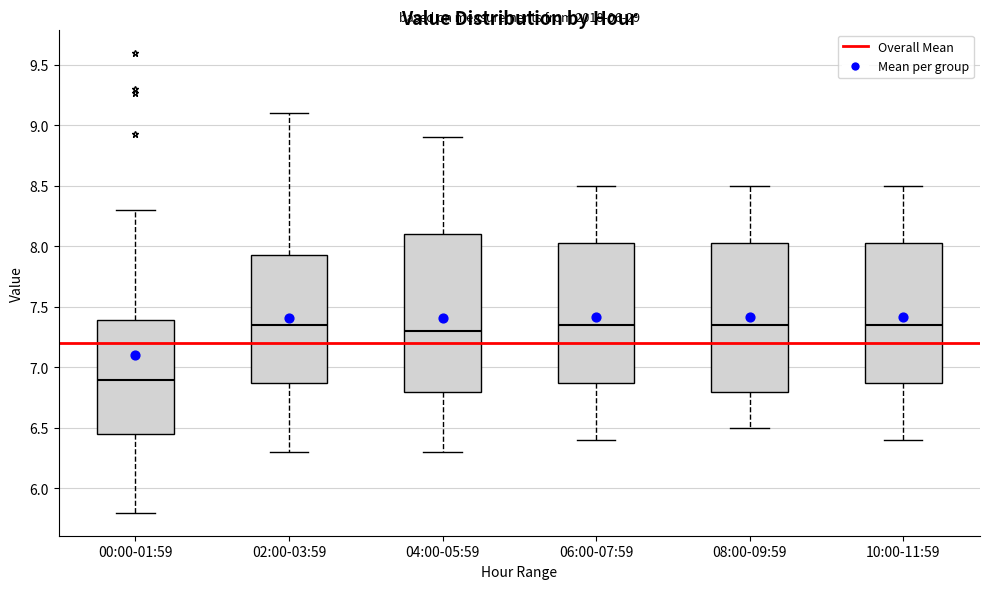

Reading left to right, read every box against the y-axis: the position of its median line, the range the box covers, and the ends of its whiskers. The values are not printed on the chart, so give them approximately, as read against the axis.

00:00-01:59: median 6.90, box 6.45 to 7.40, whiskers 5.80 to 8.30
02:00-03:59: median 7.35, box 6.90 to 7.95, whiskers 6.30 to 9.10
04:00-05:59: median 7.30, box 6.80 to 8.10, whiskers 6.30 to 8.90
06:00-07:59: median 7.35, box 6.90 to 8.05, whiskers 6.40 to 8.50
08:00-09:59: median 7.35, box 6.80 to 8.05, whiskers 6.50 to 8.50
10:00-11:59: median 7.35, box 6.90 to 8.05, whiskers 6.40 to 8.50